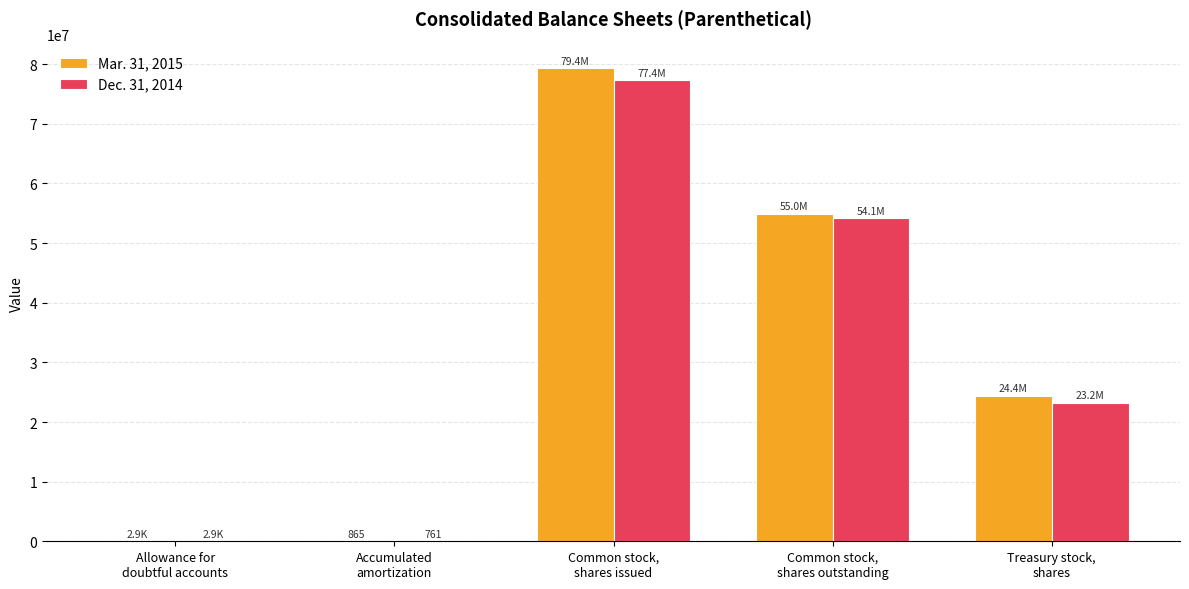

How many groups of bars are there?

5